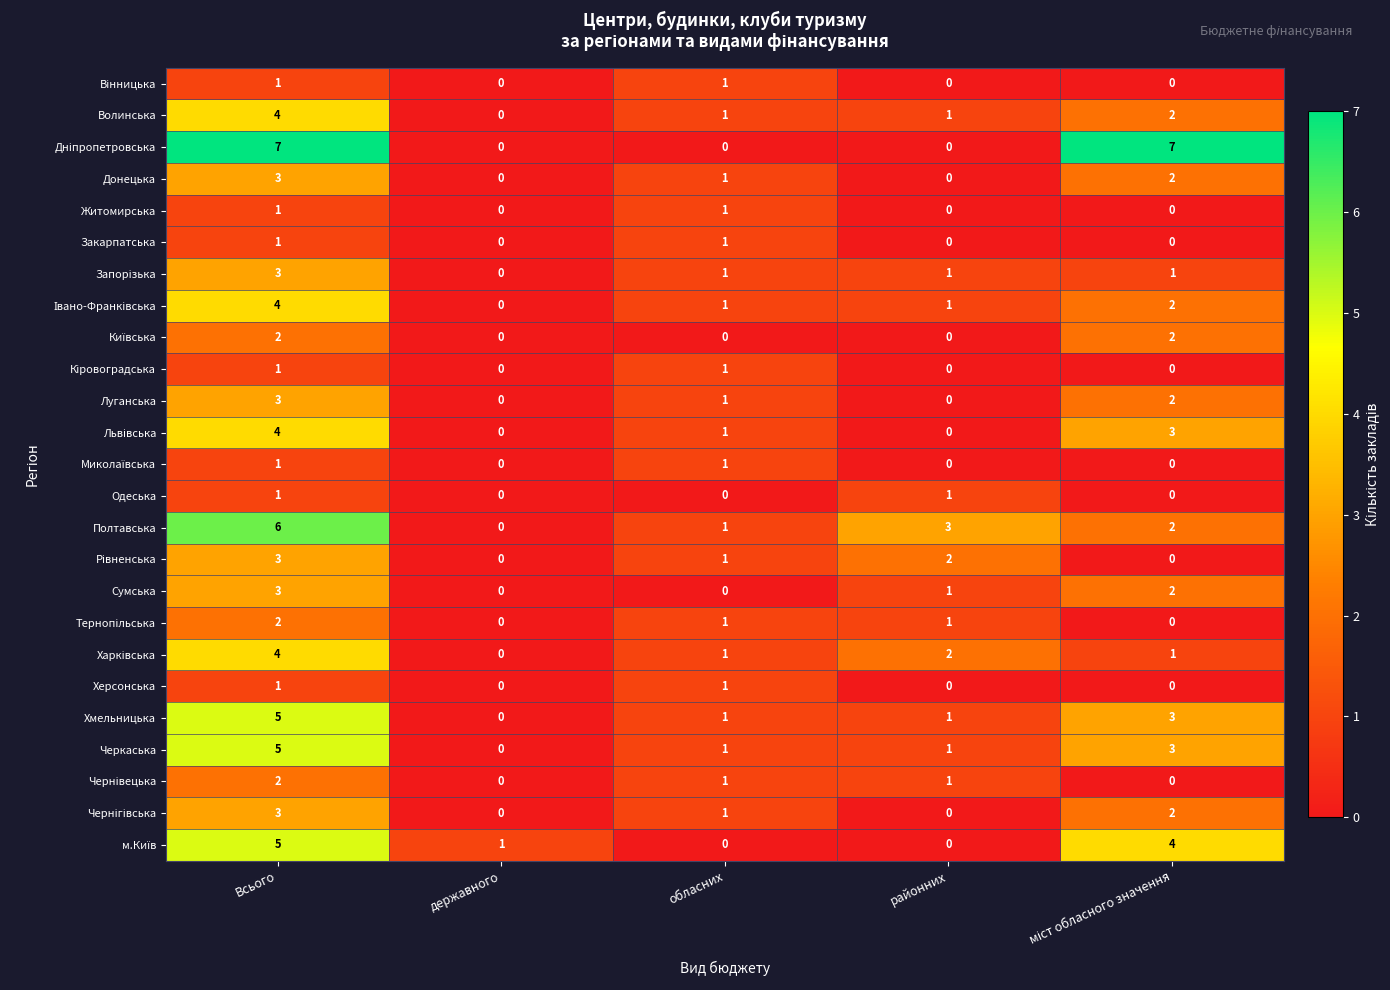

Count the Житомирська values in the range 0 to 1.

5